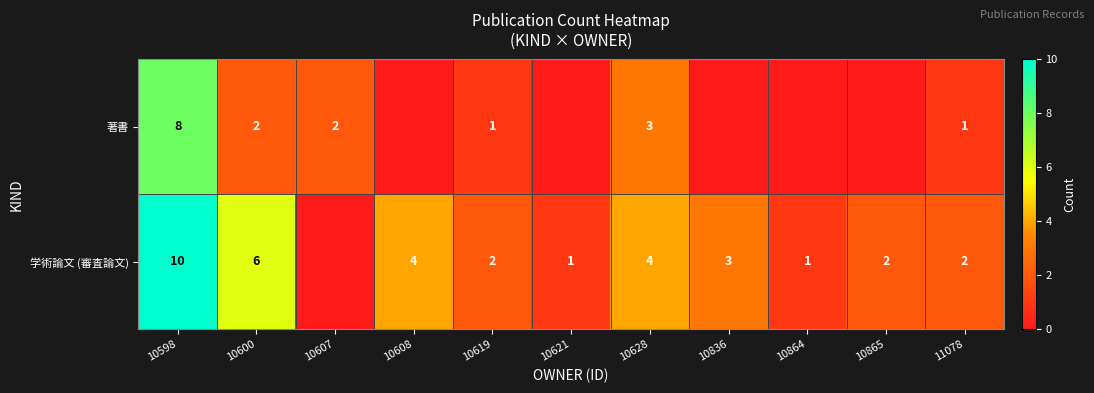

What is the spread (max minus min) of values at 10836?

3